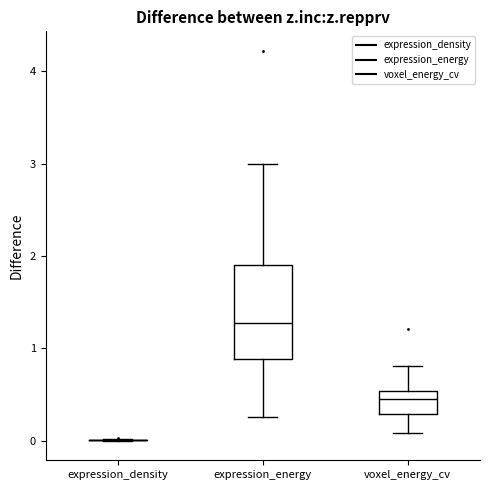

Where does the upper whisker of the box for expression_energy end on the y-axis? The values are not printed on the chart, so give them approximately, as read against the axis.

3.0